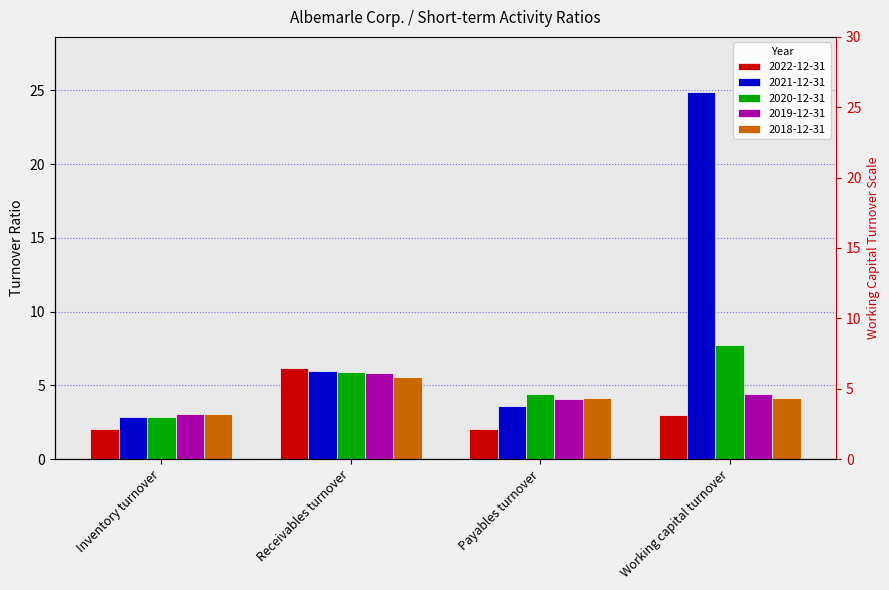

What is the approximate value of 2021-12-31 at Inventory turnover?

2.9